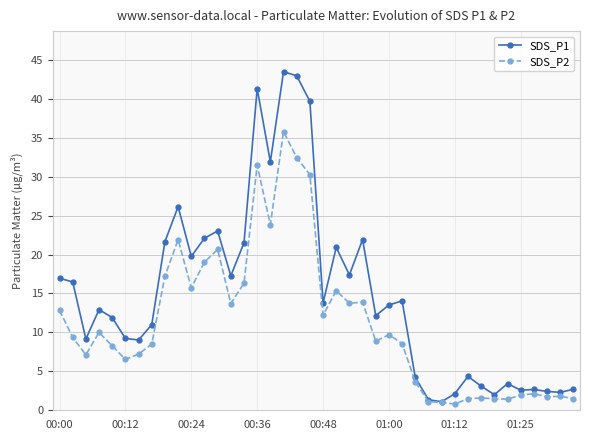

What is the value of the SDS_P2 point at the 30th from the left?

1.0